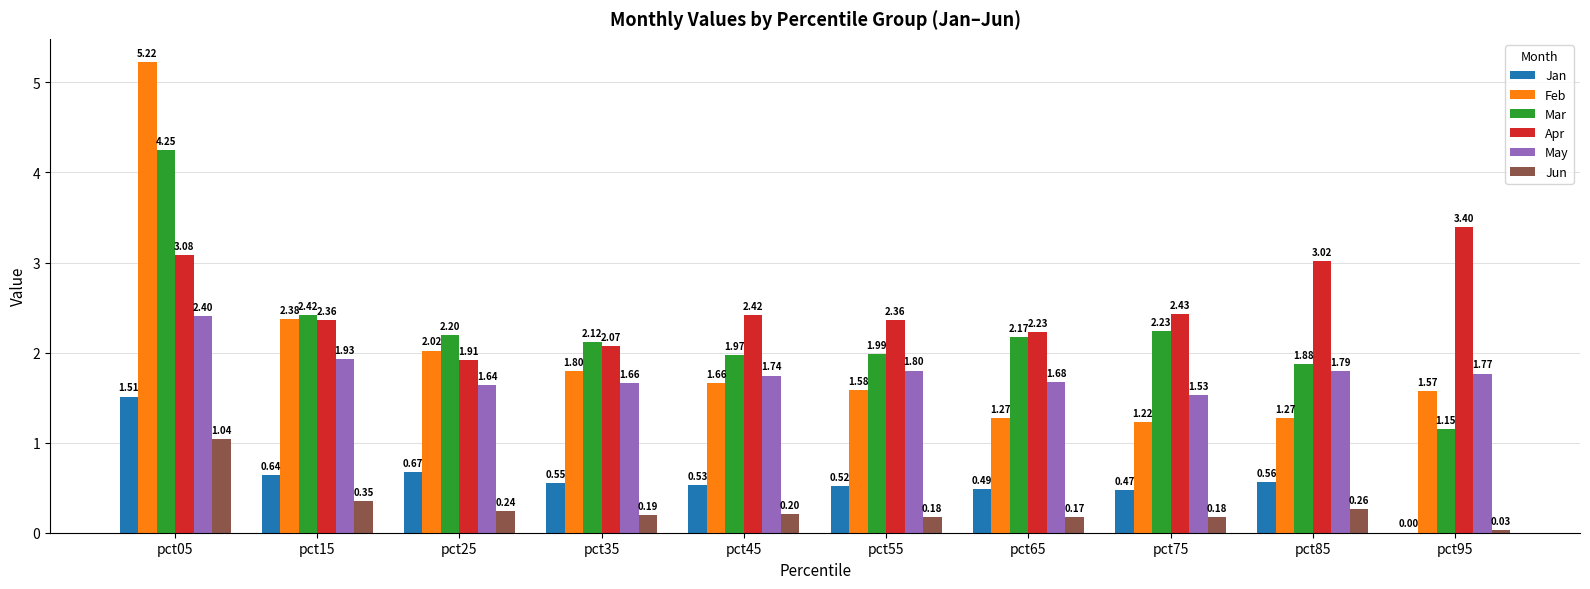

Are the bars horizontal?

No